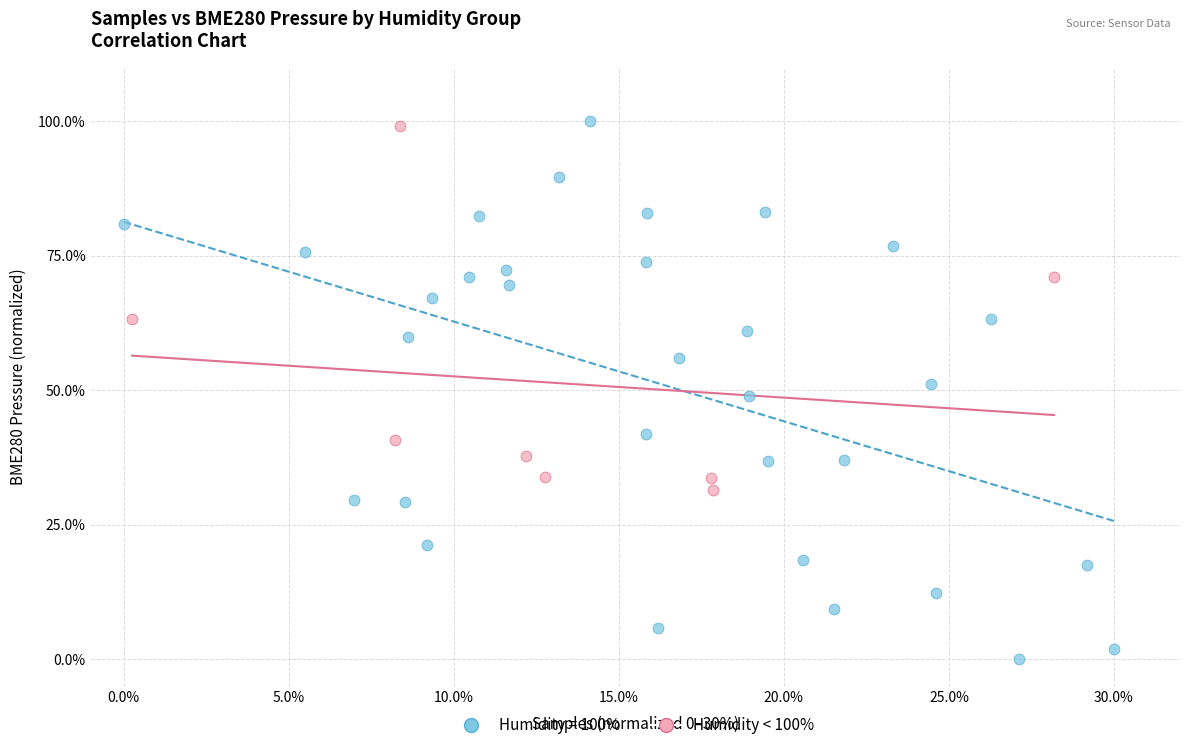

Which series has the widest spread of Y values?

Humidity = 100%